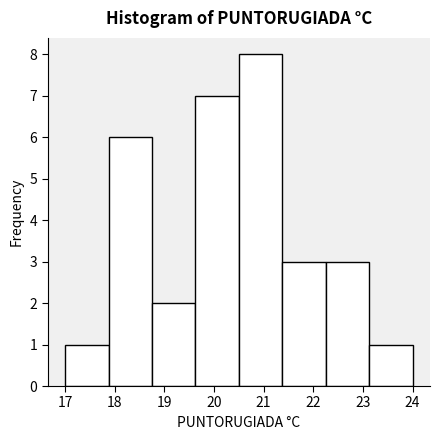

Reading left to right, transcribe this chart: for each bar, give the range it covers on the x-axis and its height. Neither the bar edges nor the heights are printed on the chart, so give them approximately, as read against the axes.

17.0 to 17.9: 1
17.9 to 18.8: 6
18.8 to 19.6: 2
19.6 to 20.5: 7
20.5 to 21.4: 8
21.4 to 22.3: 3
22.3 to 23.1: 3
23.1 to 24.0: 1